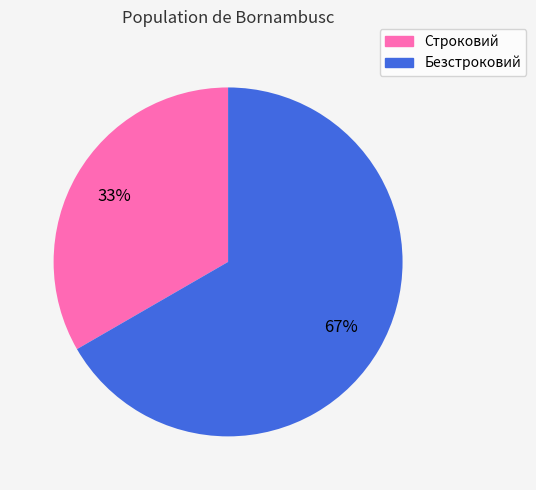

Is the sum of Строковий and Безстроковий greater than half?

Yes